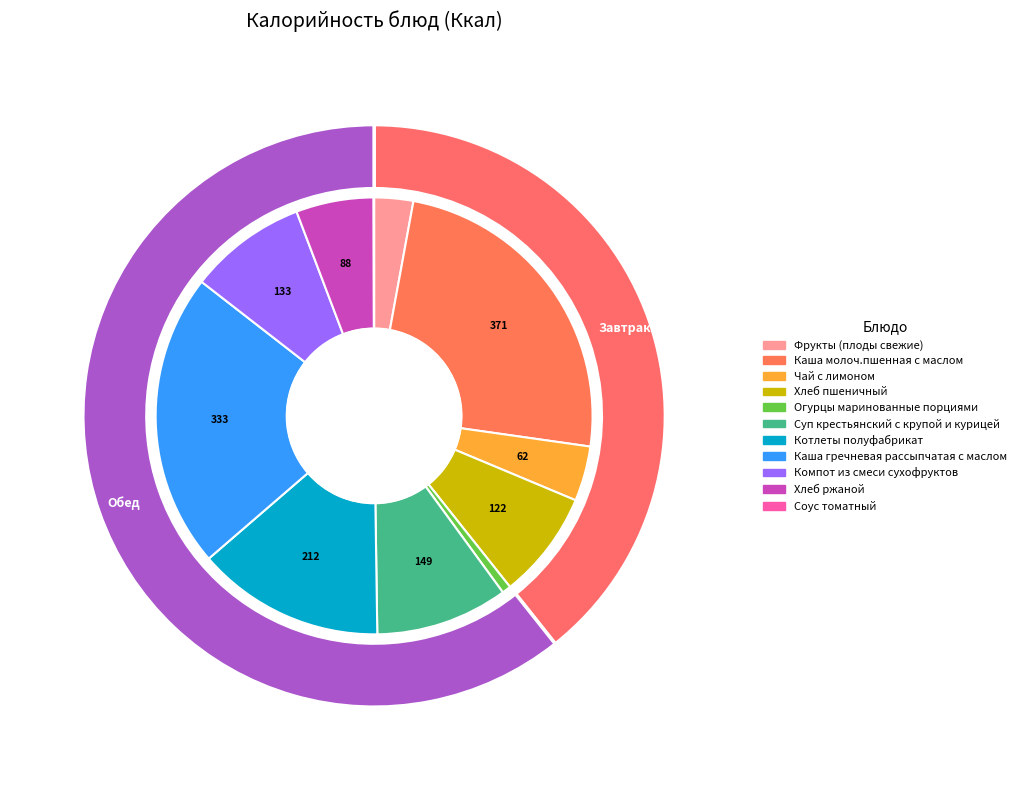

What percentage is the Хлеб пшеничный slice, to the nearest percent?

8%